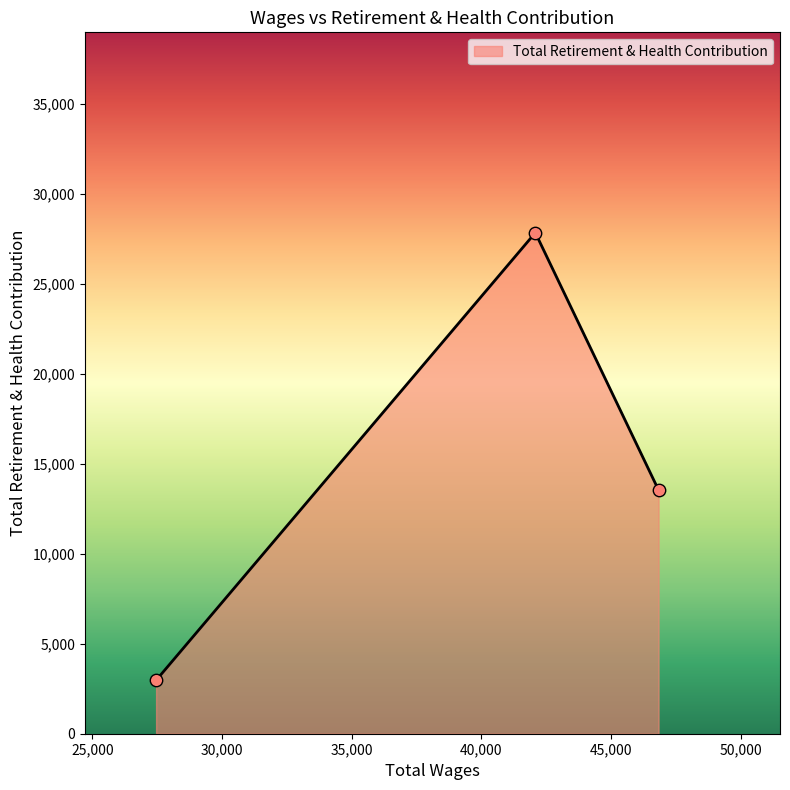

What is the difference between the maximum and minimum values?

24885